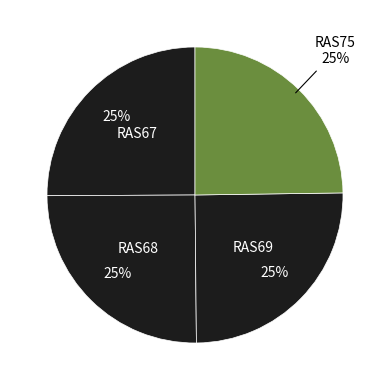

Approximately how many times larger is the value at RAS68 compared to RAS75?

1.0